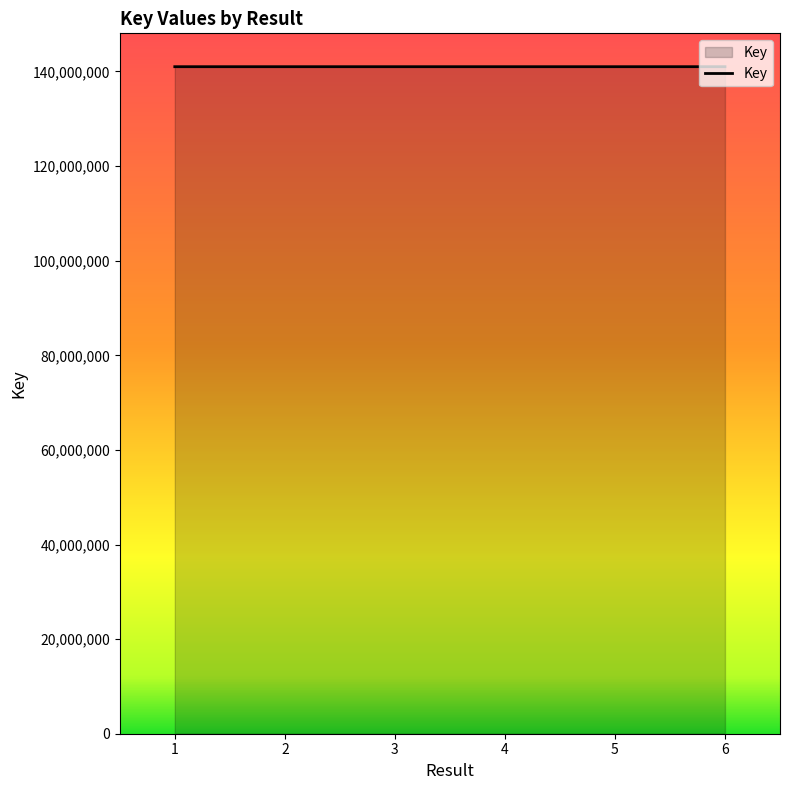

What is the difference between the maximum and minimum values?

2452